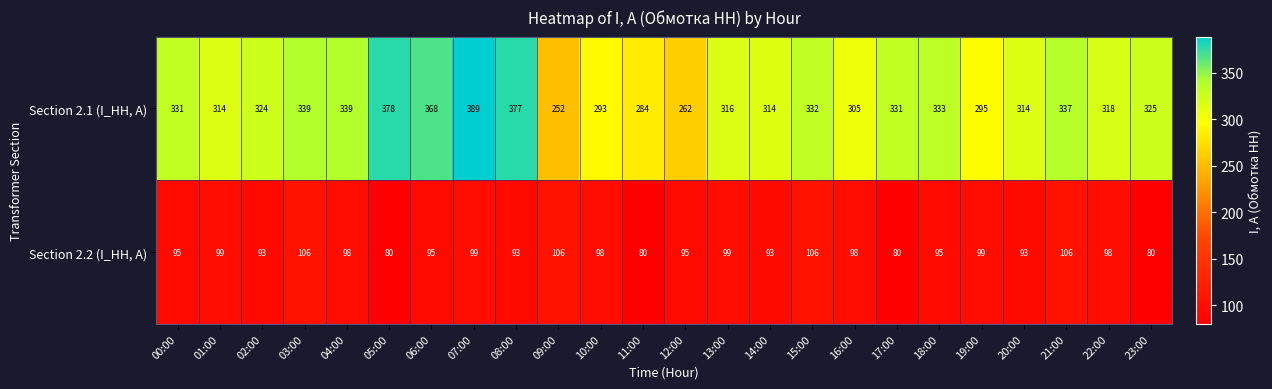

Rank the series by their average value, from lowest to highest.

Section 2.2 (I_HH, A), Section 2.1 (I_HH, A)